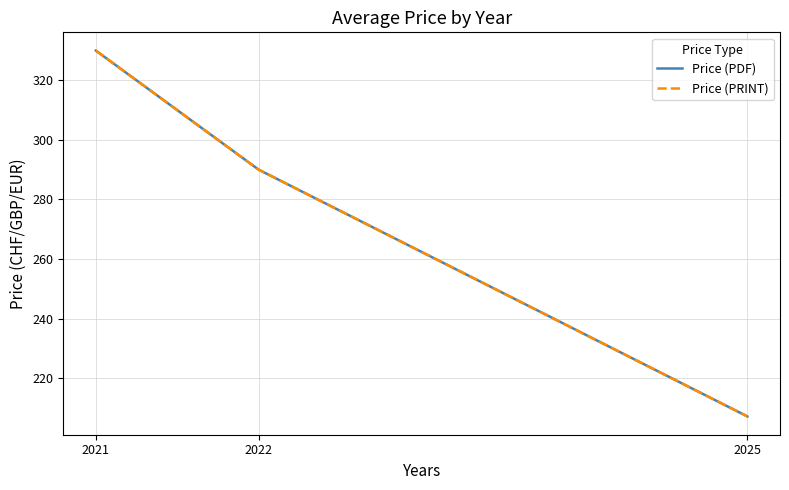

Is this an area chart (filled region under the line)?

No